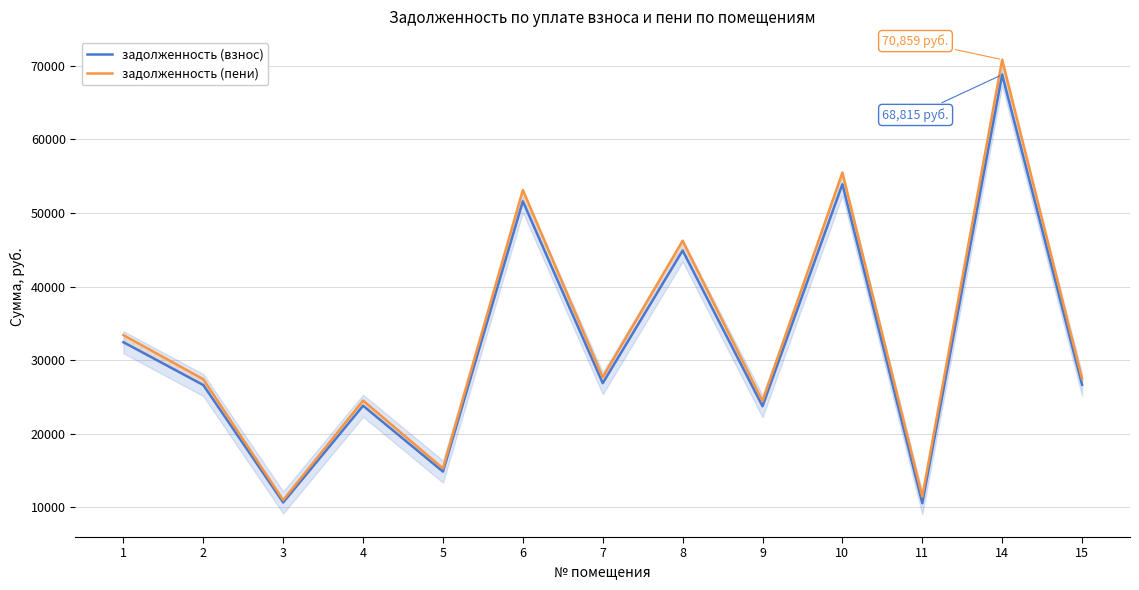

List the series in order of their overall mean, highest first.

задолженность (пени), задолженность (взнос)